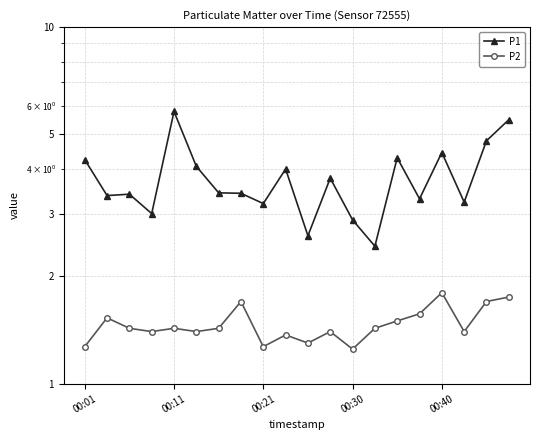

At how many categories does at least one series exceed 5?

2